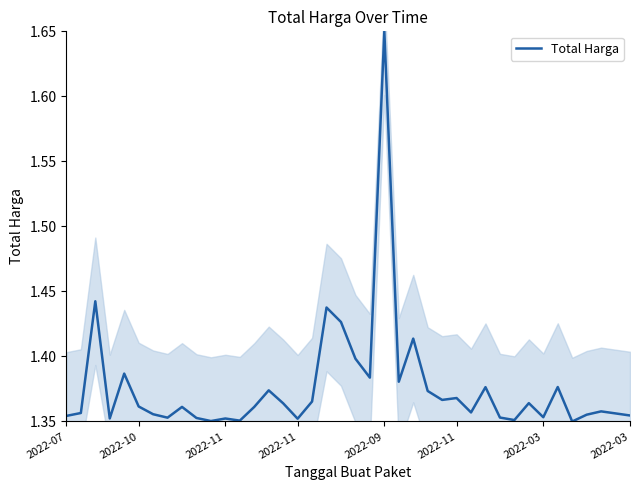

Reading right to left, what are all the values shown in this chart?

1.4	1.4	1.4	1.4	1.4	1.4	1.4	1.4	1.4	1.4	1.4	1.4	1.4	1.4	1.4	1.4	1.4	1.6	1.4	1.4	1.4	1.4	1.4	1.4	1.4	1.4	1.4	1.4	1.4	1.4	1.4	1.4	1.4	1.4	1.4	1.4	1.4	1.4	1.4	1.4